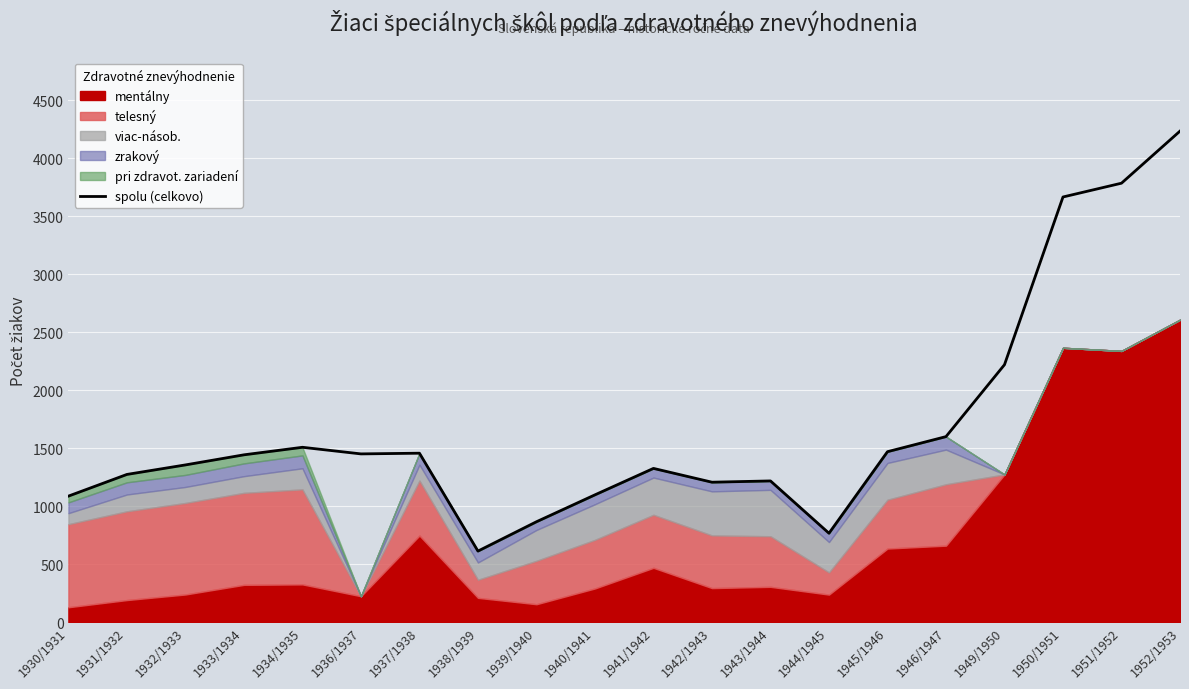

What is the change in value from 1930/1931 to 1944/1945?

-320